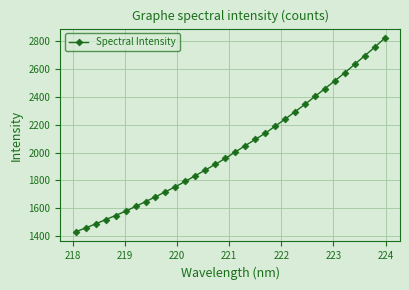

What is the minimum value shown in the chart?

1431.8